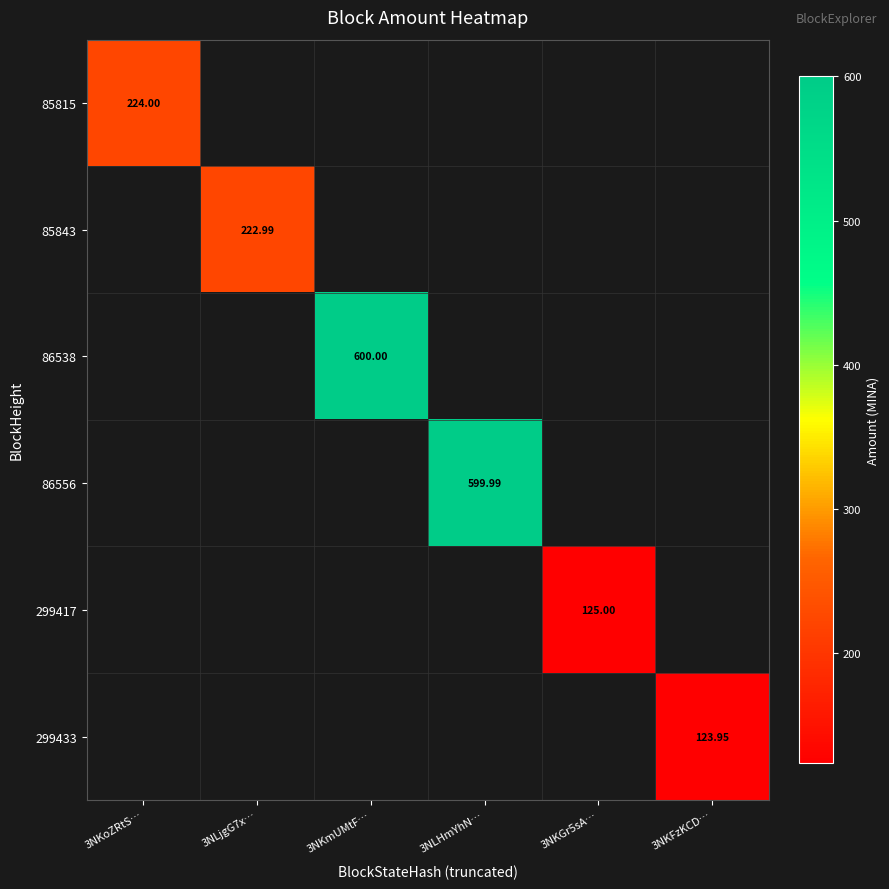

How many values in the 86538 series exceed 0?

1